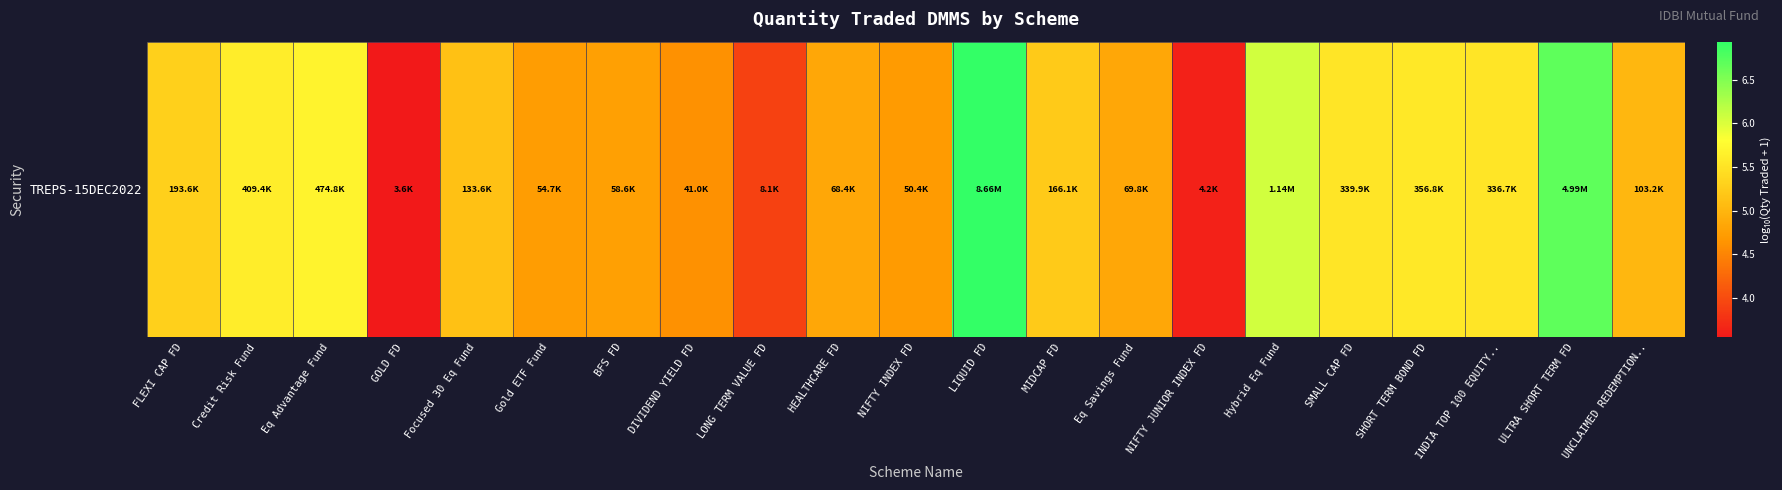

What is the ratio of the value at HEALTHCARE FD to the value at SMALL CAP FD?

0.9